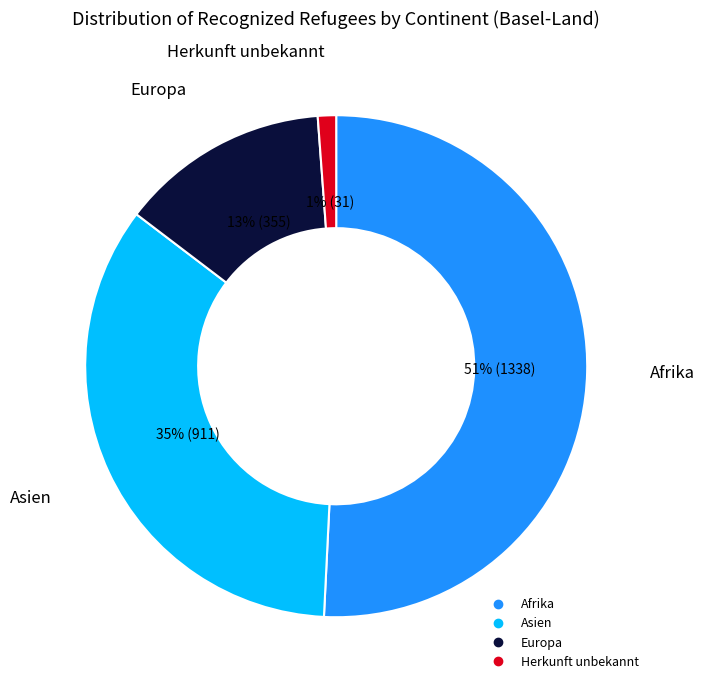

What percentage is the Europa slice, to the nearest percent?

13%